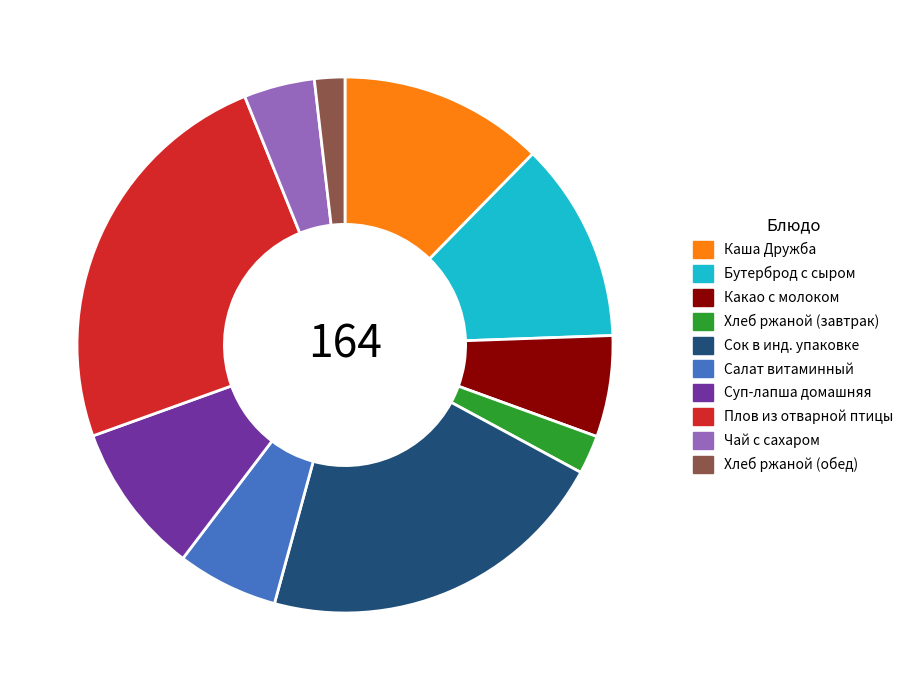

Between Суп-лапша домашняя and Хлеб ржаной (завтрак), which is larger?

Суп-лапша домашняя